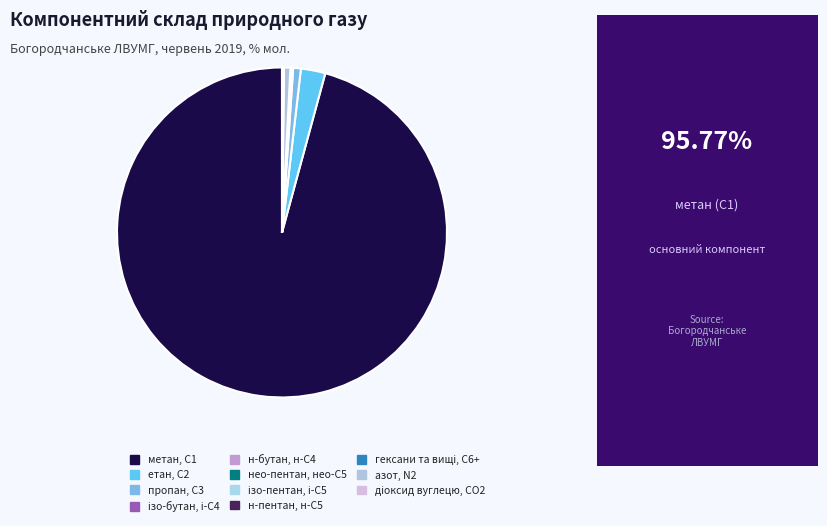

How much of the chart is everything except гексани та вищі, С6+?

100.0%